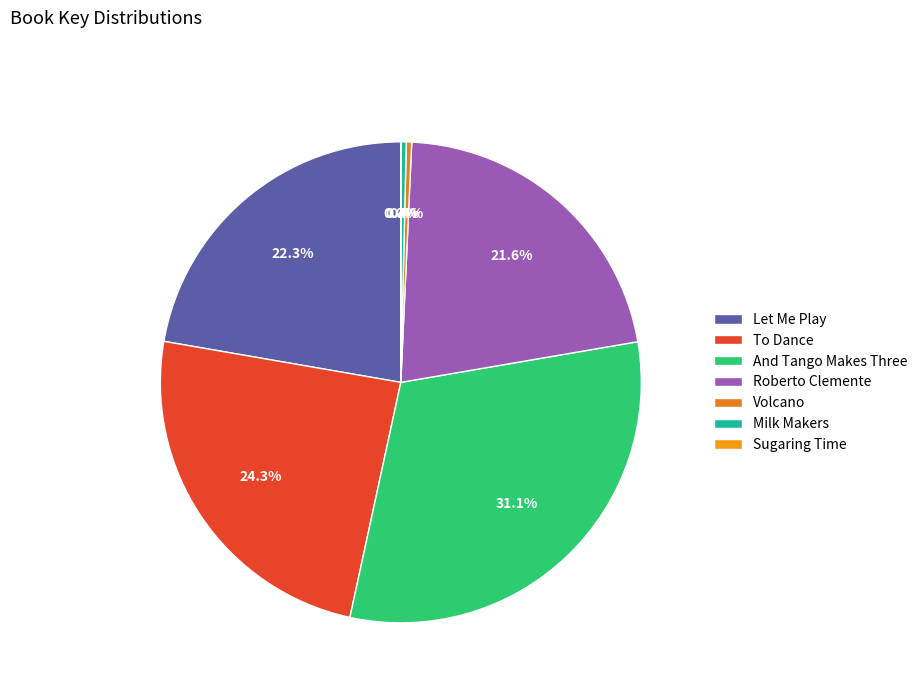

Combined, do And Tango Makes Three and To Dance account for over 50%?

Yes